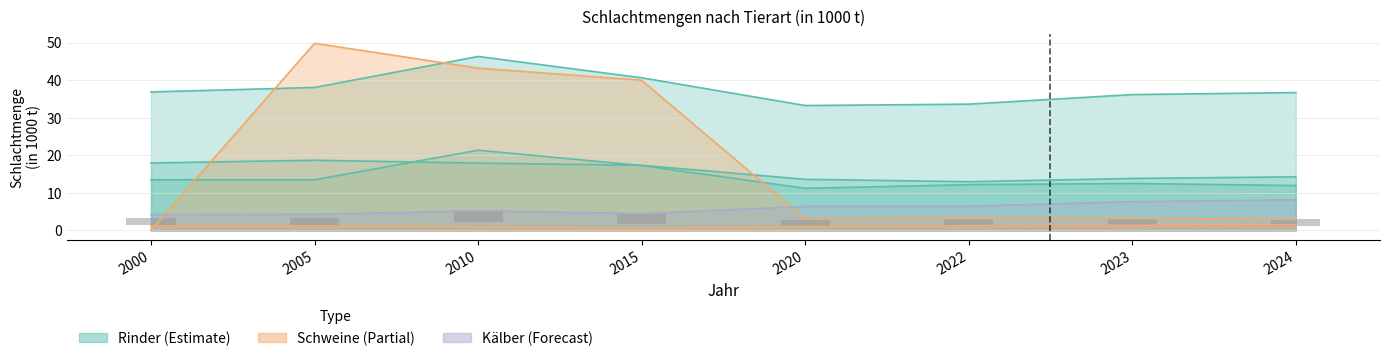

List the labels in order of value, largest first.

2010, 2015, 2000, 2005, 2023, 2022, 2024, 2020